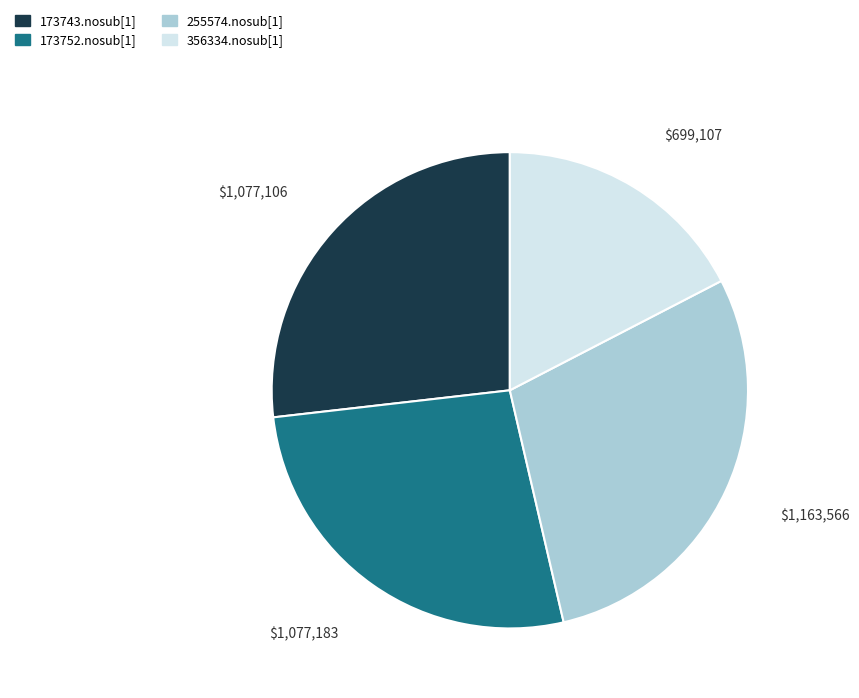

What is the largest slice in the pie chart?

255574.nosub[1]